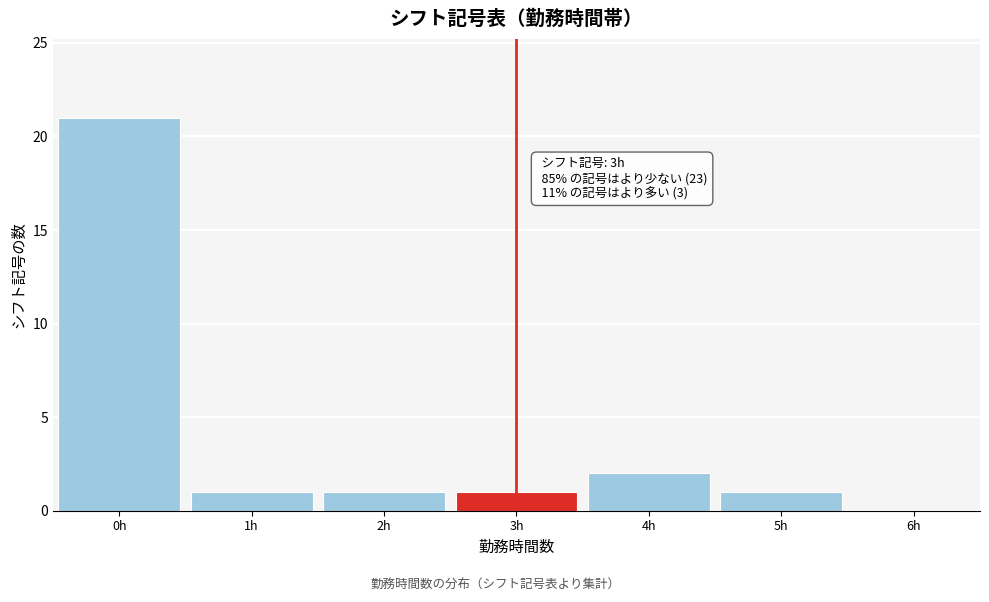

Which range on the x-axis has the tallest bar?

-0.5 to 0.5